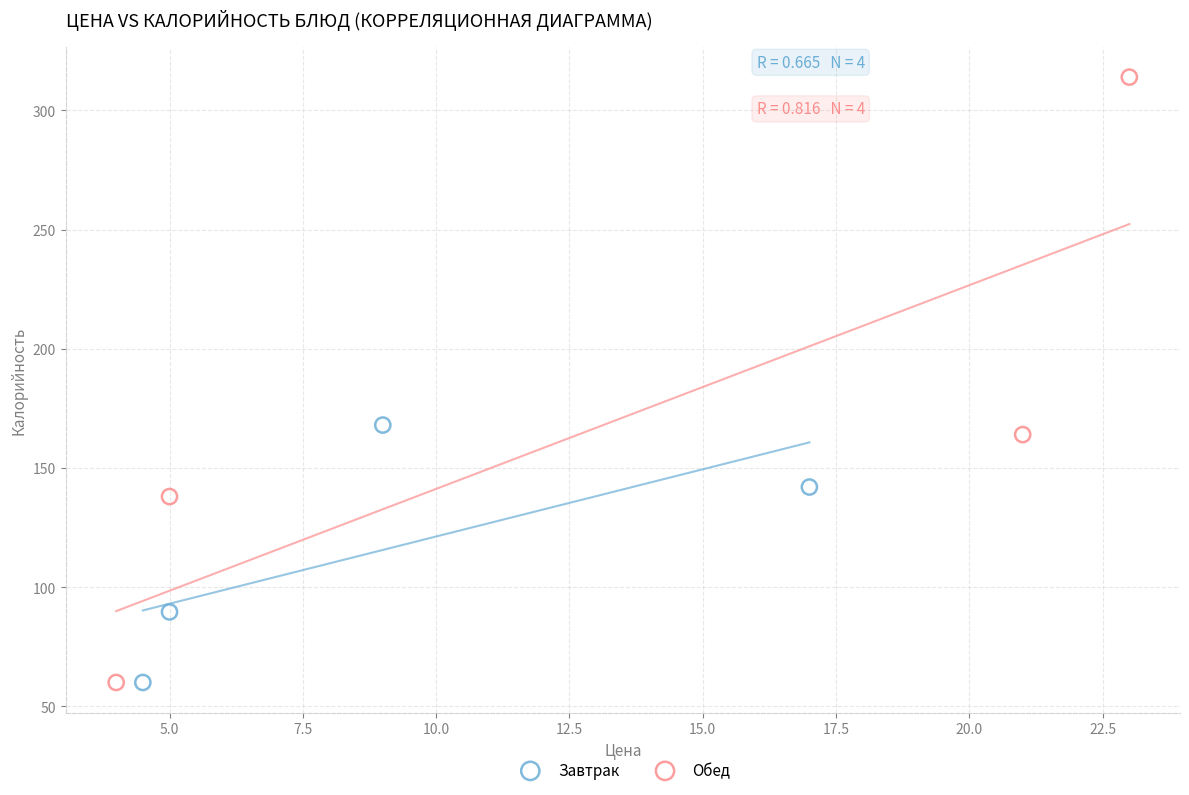

Which series has the largest Y range (max minus min)?

Обед